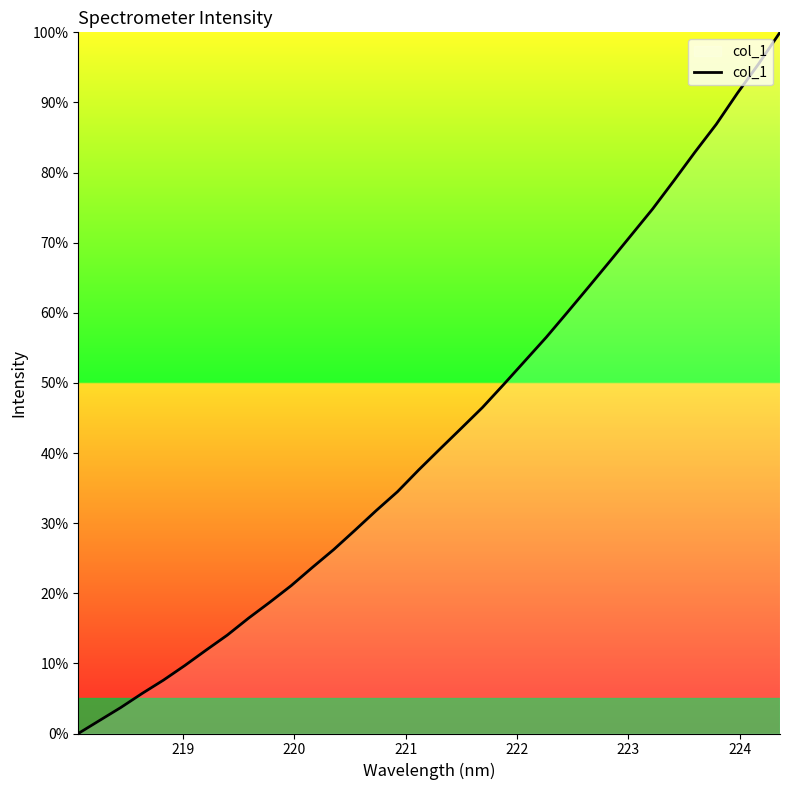

What is the maximum value shown in the chart?

100.0